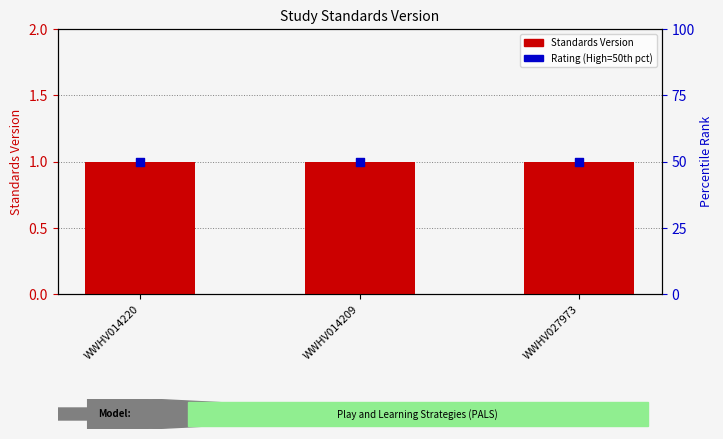

What are all the series names shown in the legend?

Standards Version, Rating (High=50)